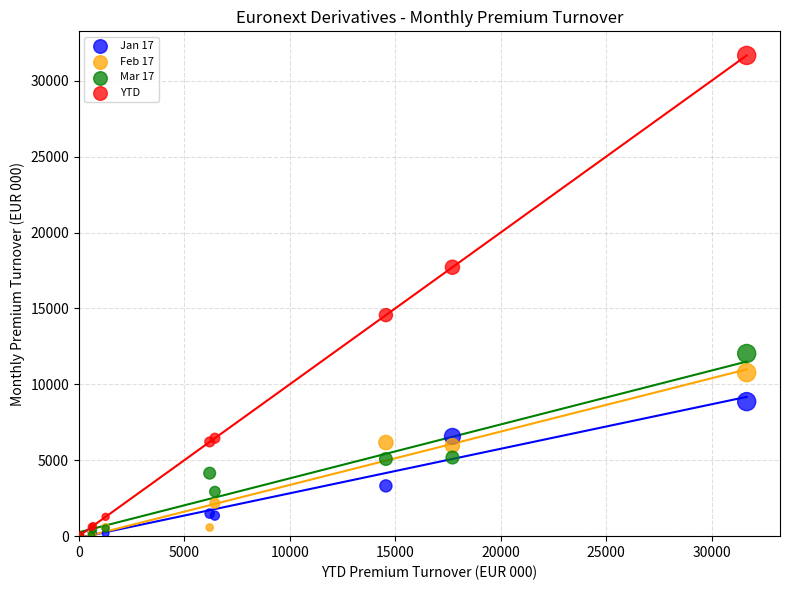

In the YTD series, what Y value is closest to 15870?

14558.7